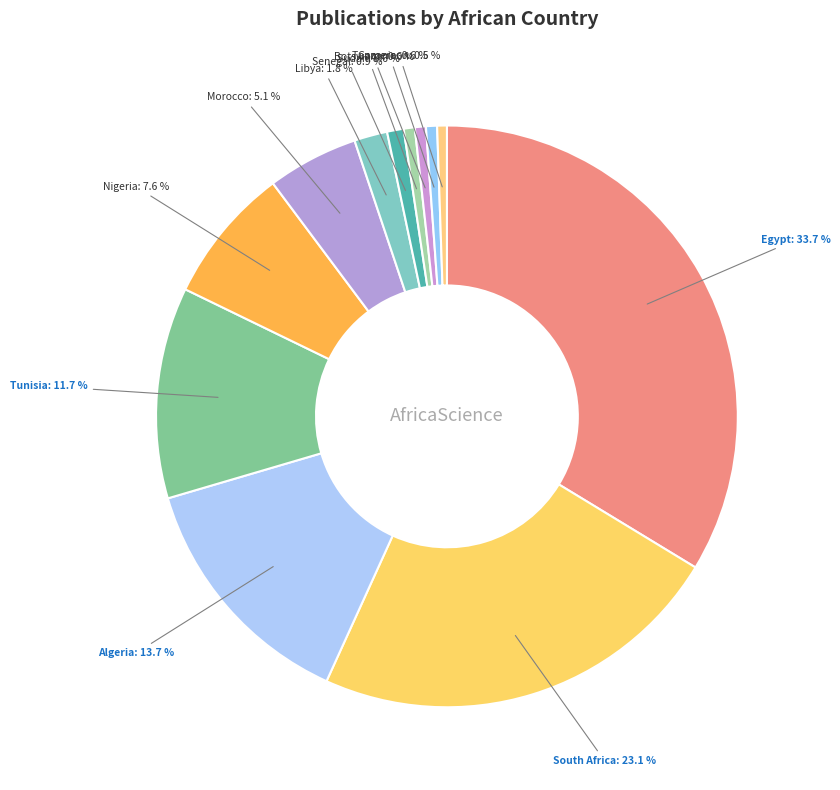

What is the ratio of the value at Algeria to the value at Tanzania?

22.2